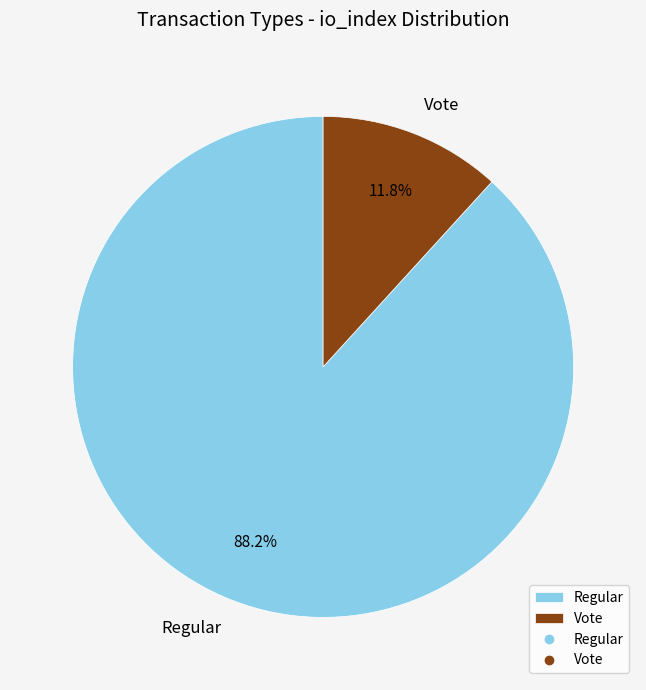

Which slice is the largest?

Regular